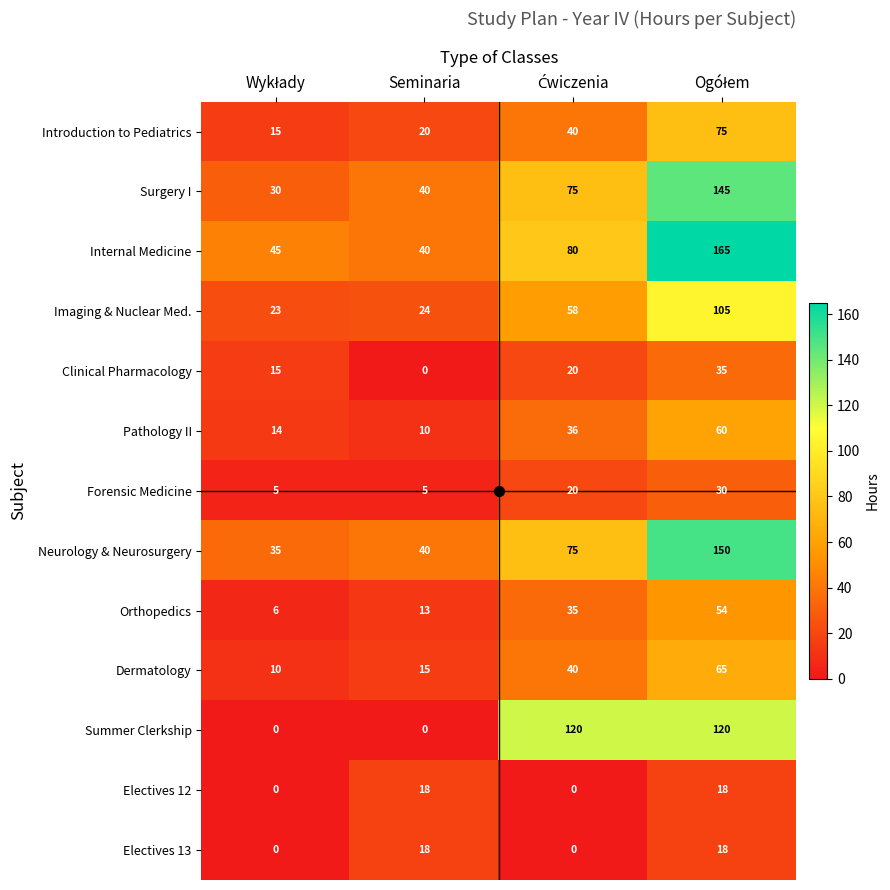

The value of Surgery I at Seminaria is 40. True or false?

True